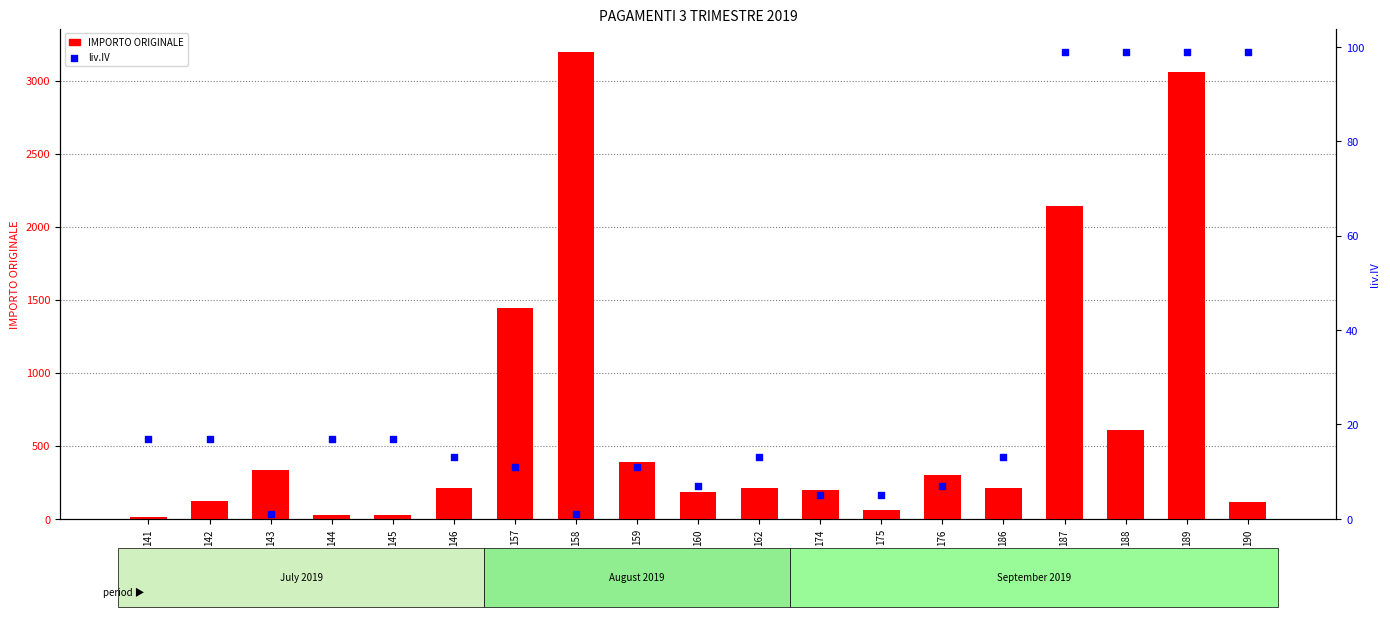

At how many categories does at least one series exceed 2277?

2